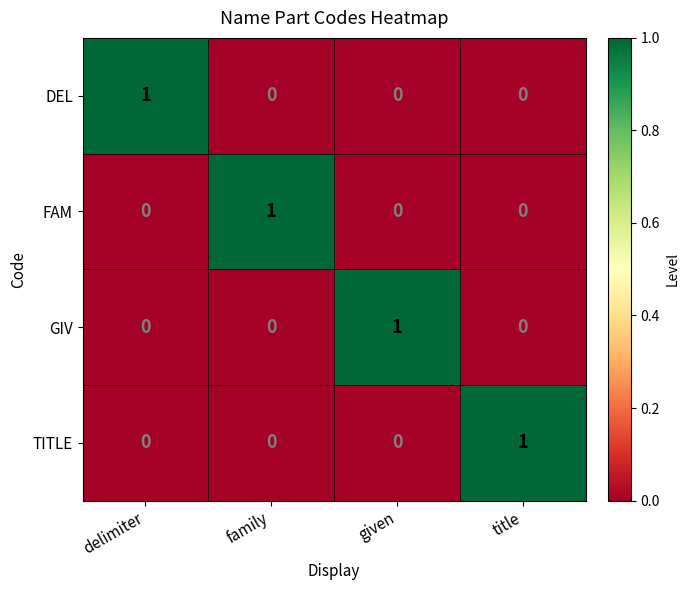

How many TITLE values are between 0 and 1?

4